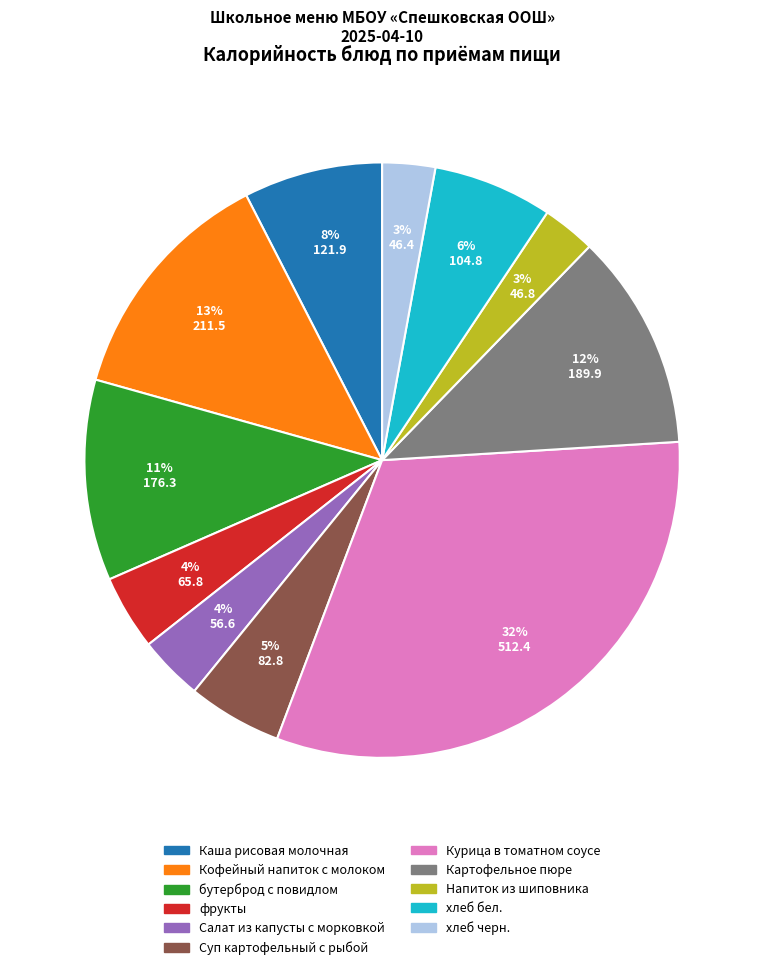

Count the number of slices in the pie.

11